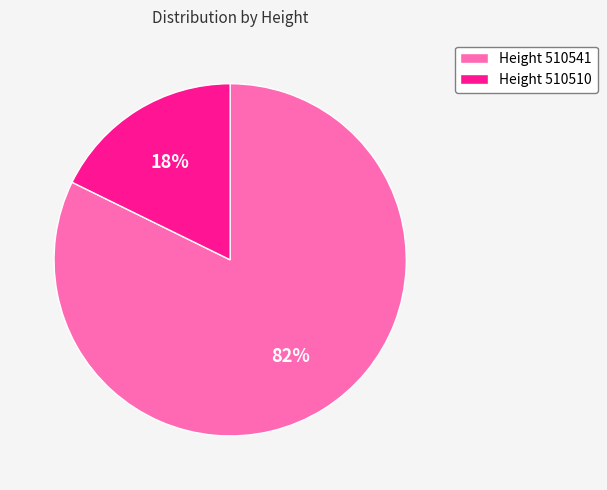

Is it true that Height 510510 is 6% of the pie?

False